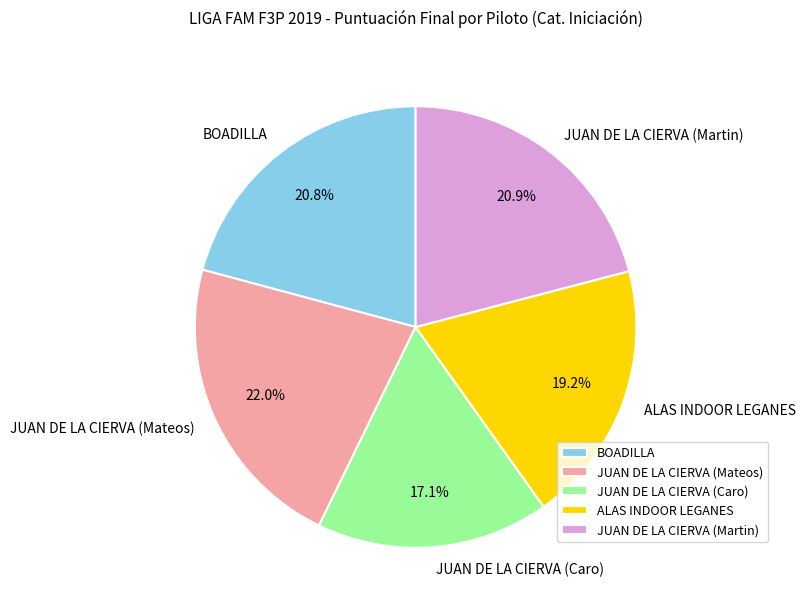

What is the ratio of the value at JUAN DE LA CIERVA (Mateos) to the value at ALAS INDOOR LEGANES?

1.1